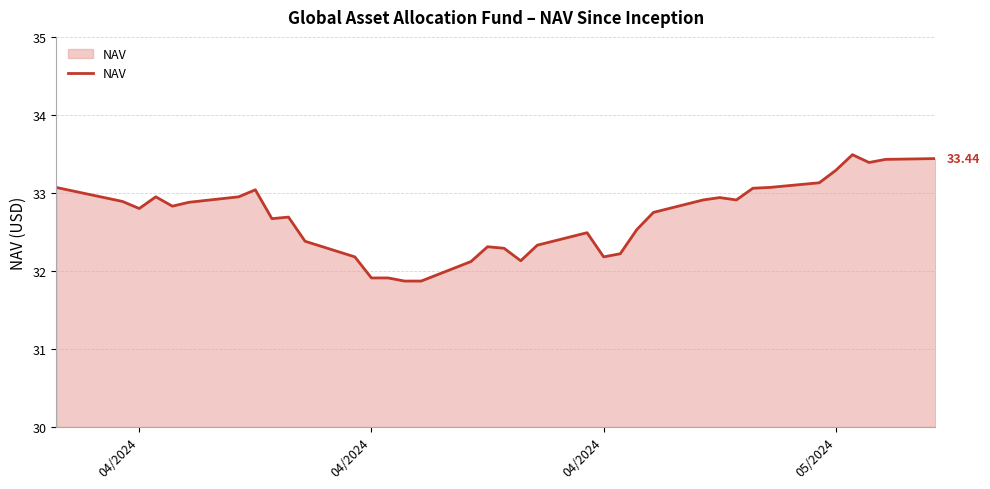

How many lines are shown in the chart?

1